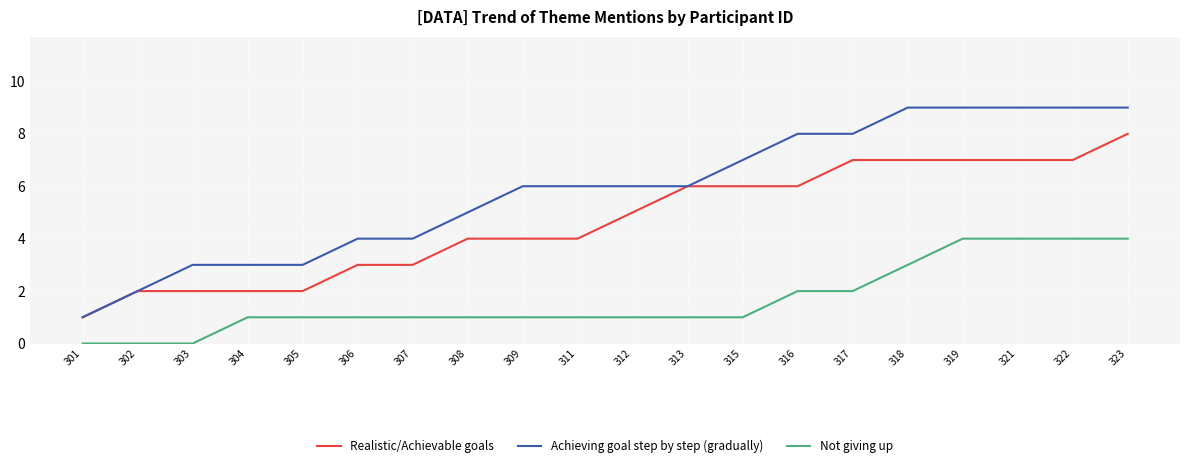

List the series in order of their peak value, lowest first.

Not giving up, Realistic/Achievable goals, Achieving goal step by step (gradually)